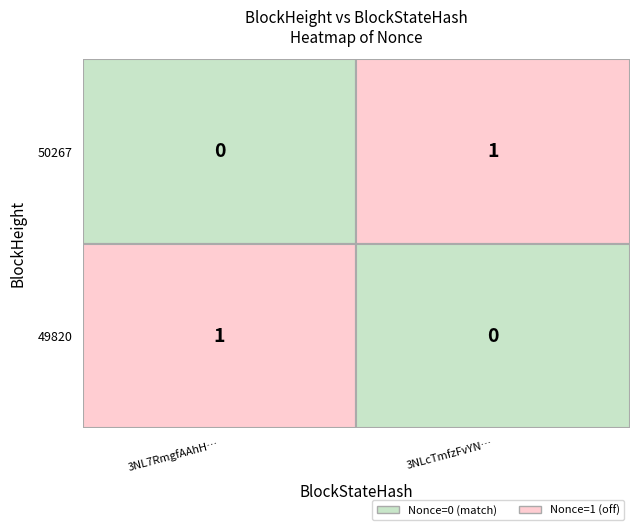

What is the total value across all series at 1?

1